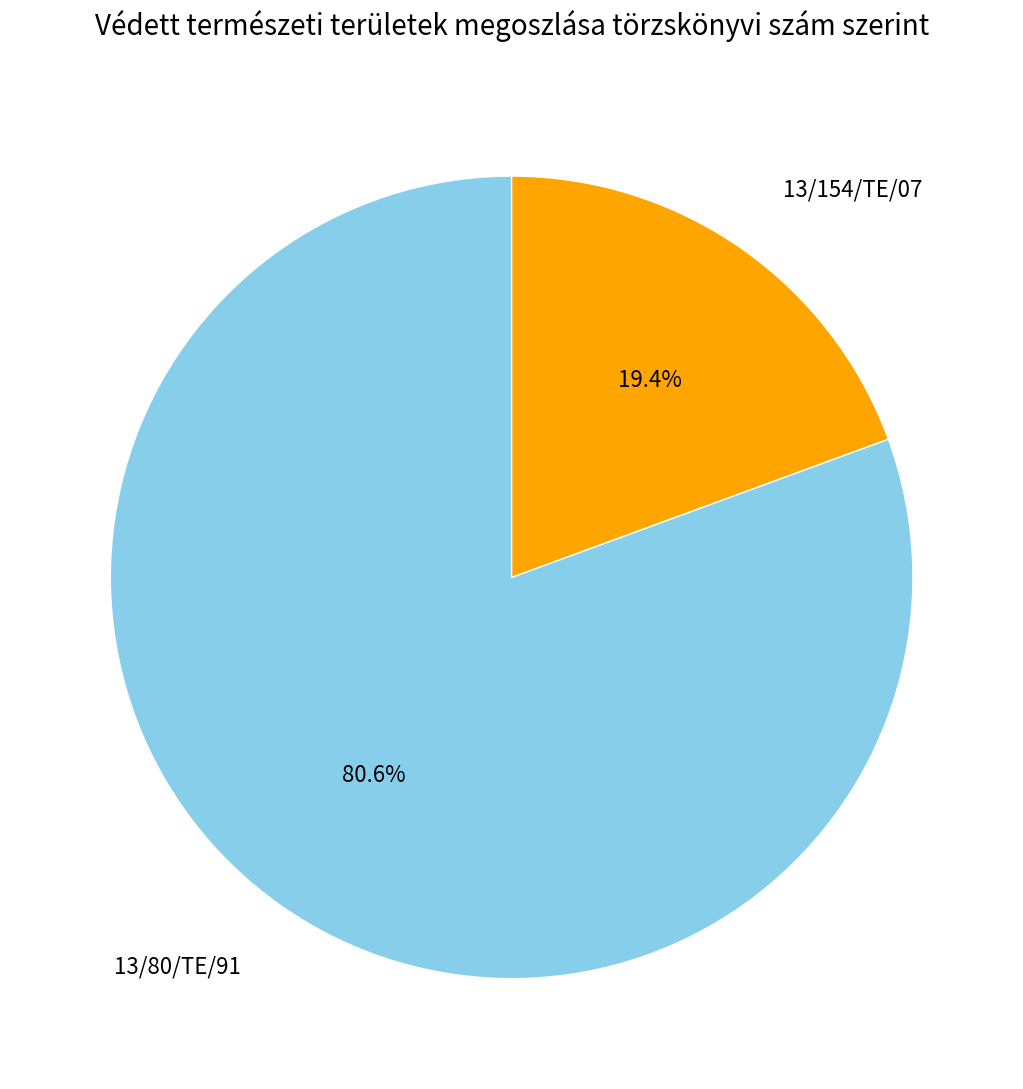

Rank the categories by value from highest to lowest.

13/80/TE/91, 13/154/TE/07